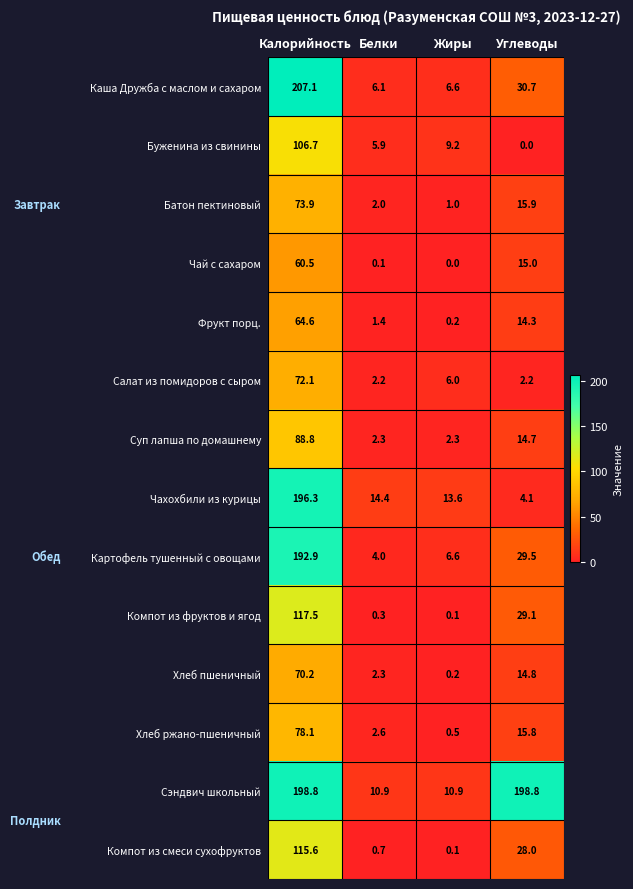

What is the difference between the maximum and second lowest values in the Салат из помидоров с сыром series?

69.9